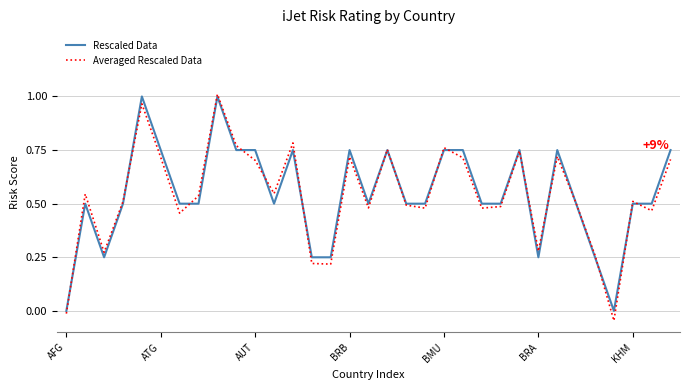

Is the value of Averaged Rescaled Data at BRA greater than the value of Rescaled Data at AUT?

No